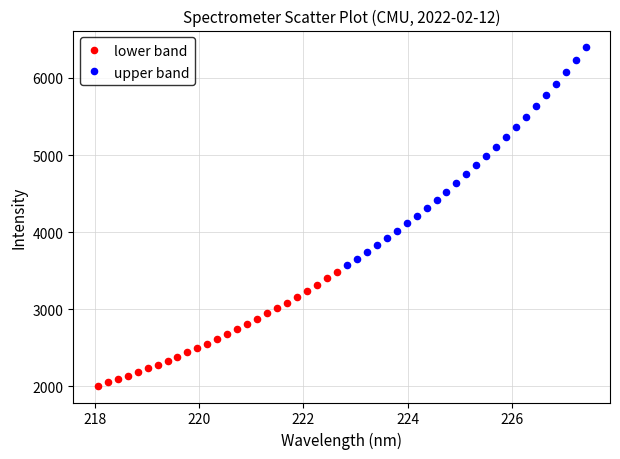

Which series reaches the maximum Y coordinate?

upper band